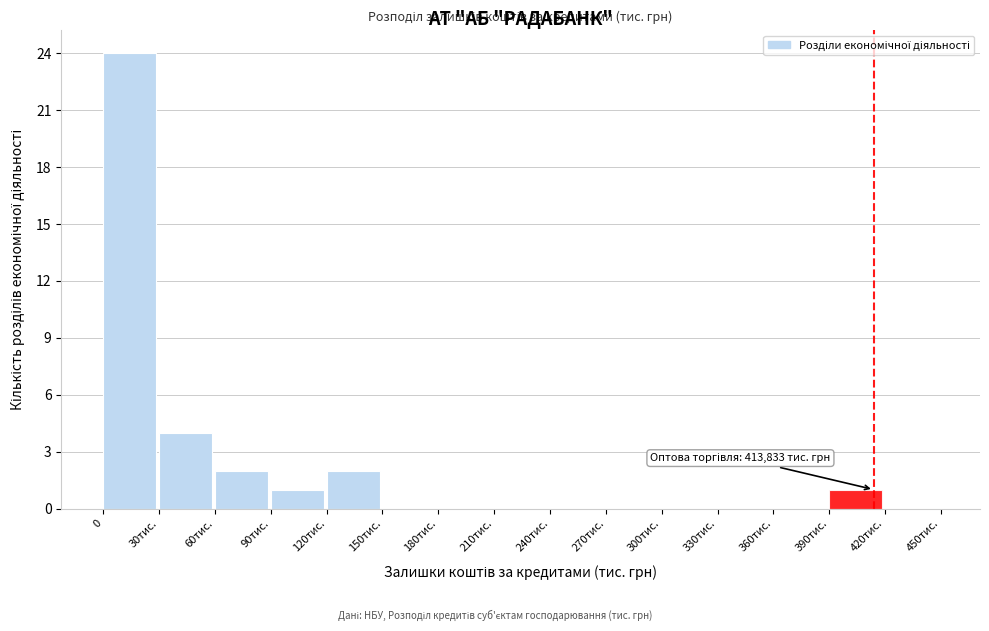

Reading right to left, transcribe all the data shown in this chart.

420тис.=0	390тис.=1	360тис.=0	330тис.=0	300тис.=0	270тис.=0	240тис.=0	210тис.=0	180тис.=0	150тис.=0	120тис.=2	90тис.=1	60тис.=2	30тис.=4	0=24